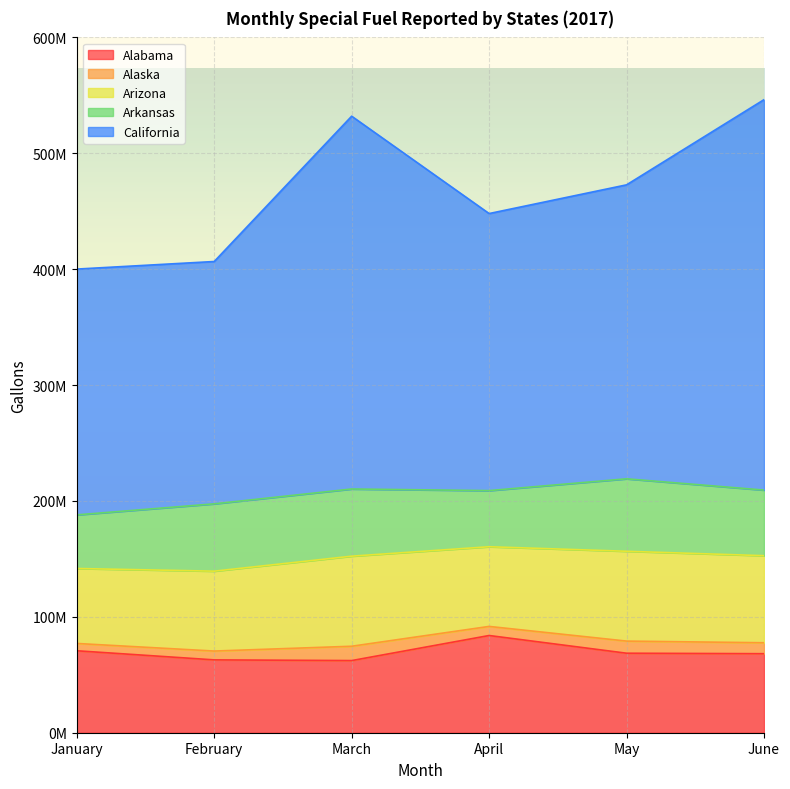

Reading left to right, transcribe all the data shown in this chart.

Alabama: January=70716476	February=62857415	March=62247989	April=83883199	May=68607928	June=68189053
Alaska: January=6307457	February=7611402	March=12367444	April=7844407	May=10456806	June=9440460
Arizona: January=64691162	February=68939992	March=77730368	April=68763061	May=77513082	June=75139830
Arkansas: January=46268323	February=58098238	March=57968507	April=48442051	May=62524992	June=56610381
California: January=212103144	February=209108357	March=321699174	April=239066184	May=253666354	June=336897762